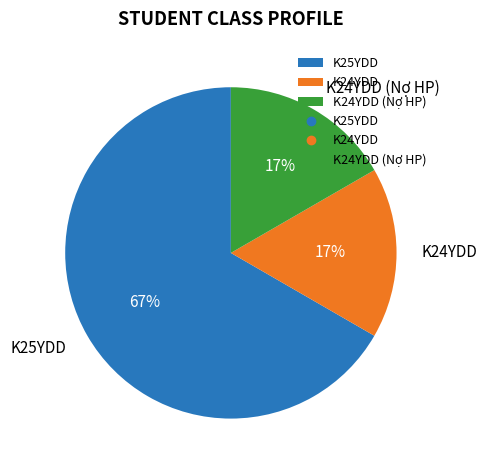

What is the majority slice?

K25YDD